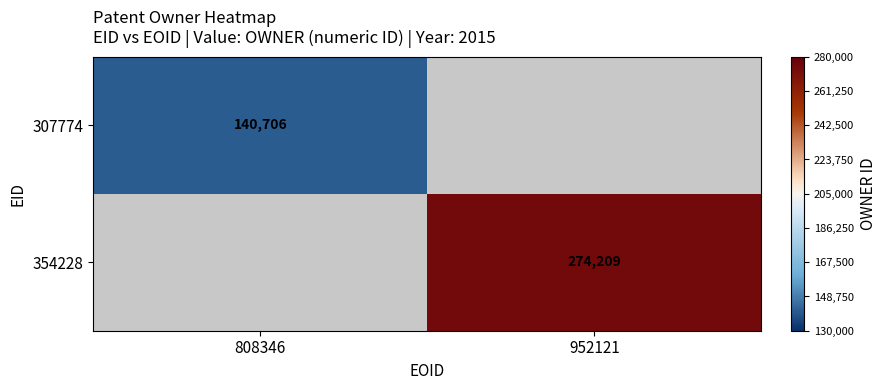

Is it true that 307774 equals 140706 at 808346?

True